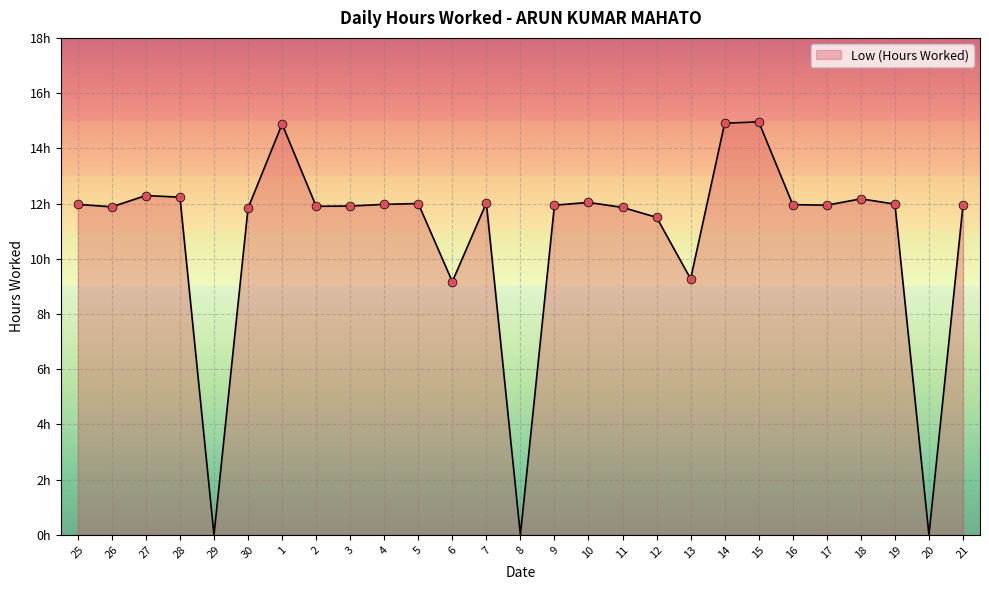

What is the change in value from 15 to 17?

-3.0